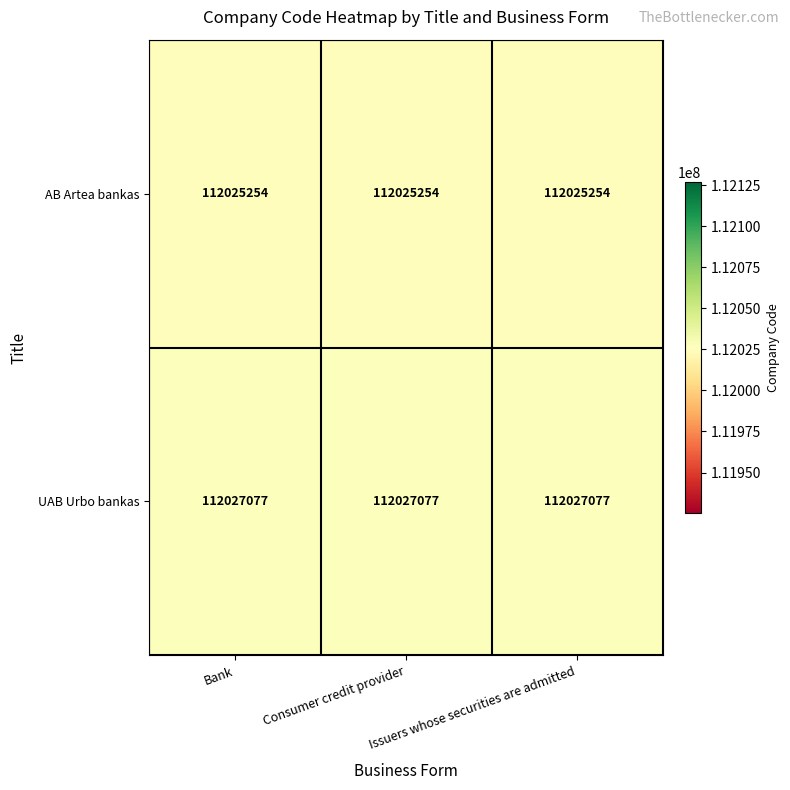

What is the difference between the highest and lowest values at Consumer credit provider?

1823